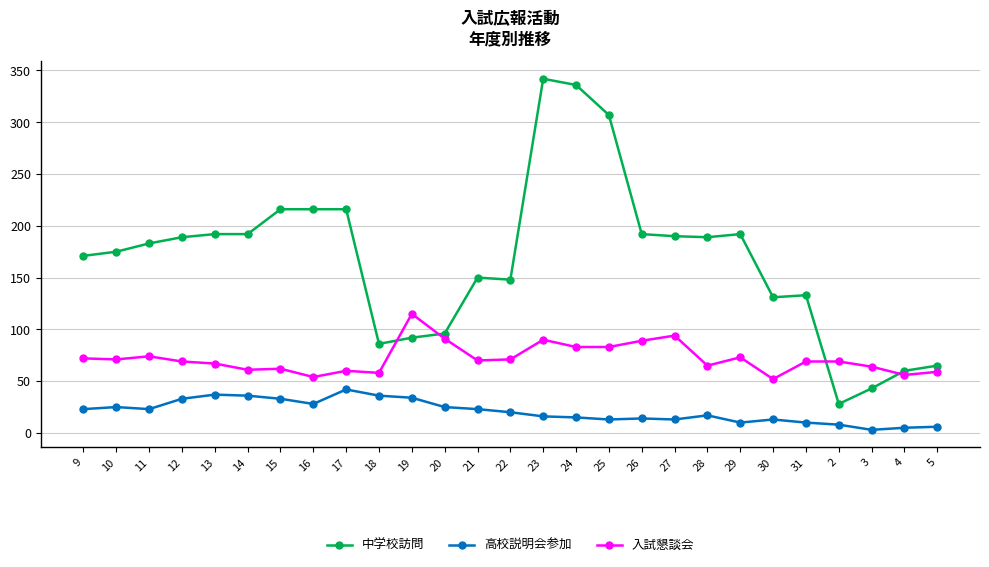

What is the total value across all series at 30?

196